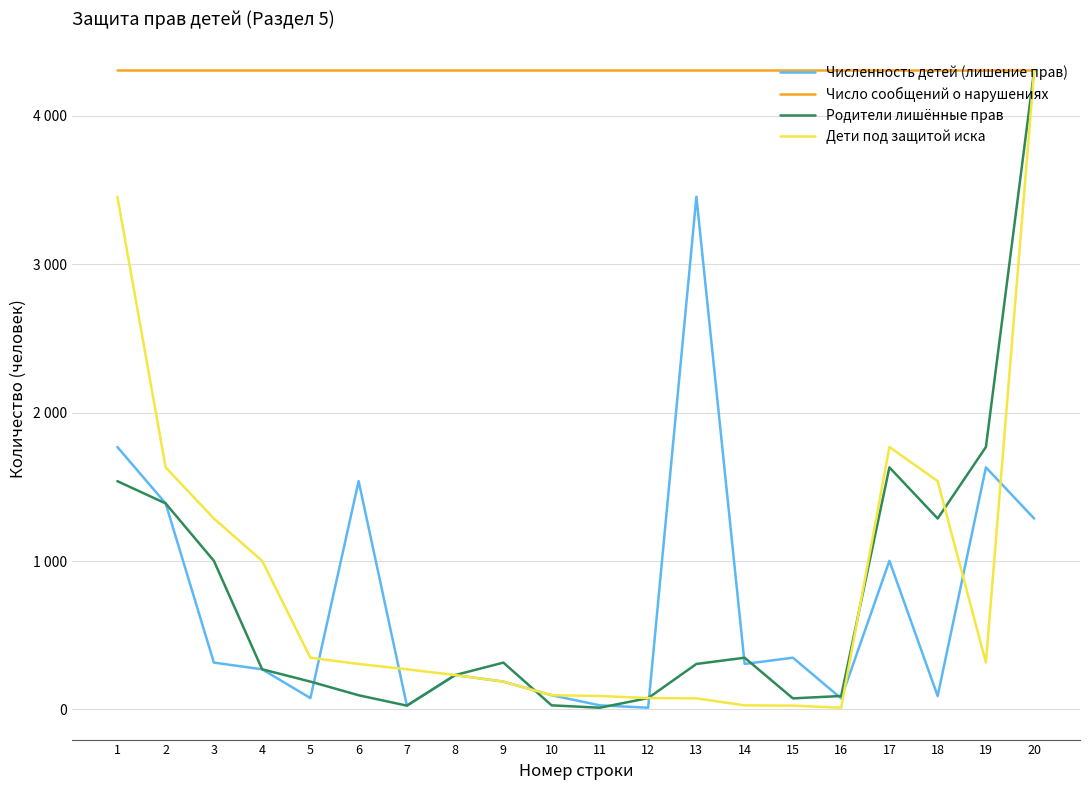

The value of Родители лишённые прав at 18 is 1287. True or false?

True